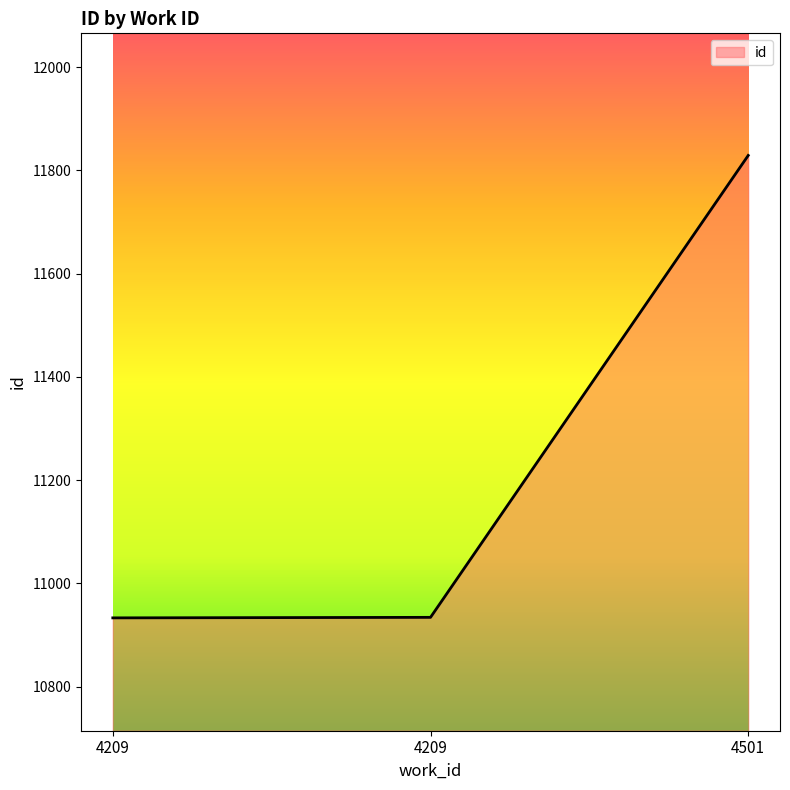

Which has a higher value, 4209 or 4209?

4209